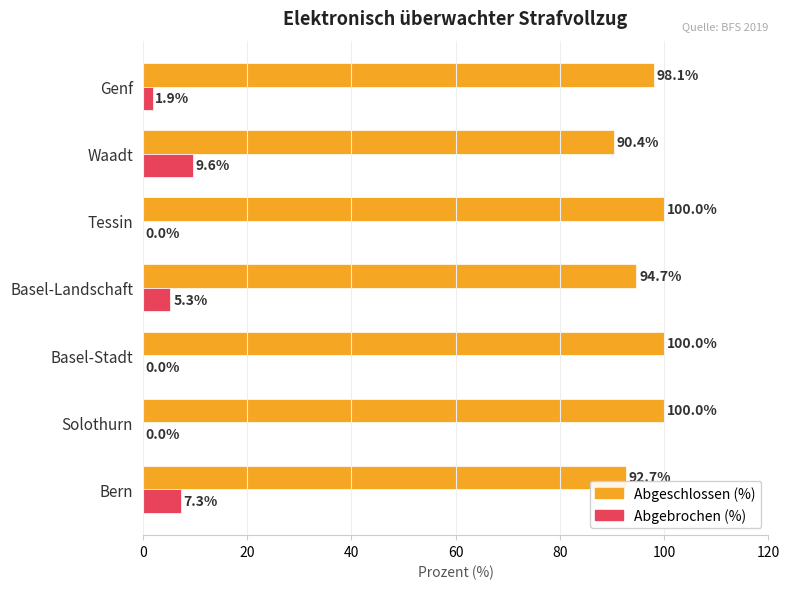

What is the maximum value shown in the chart?

100.0